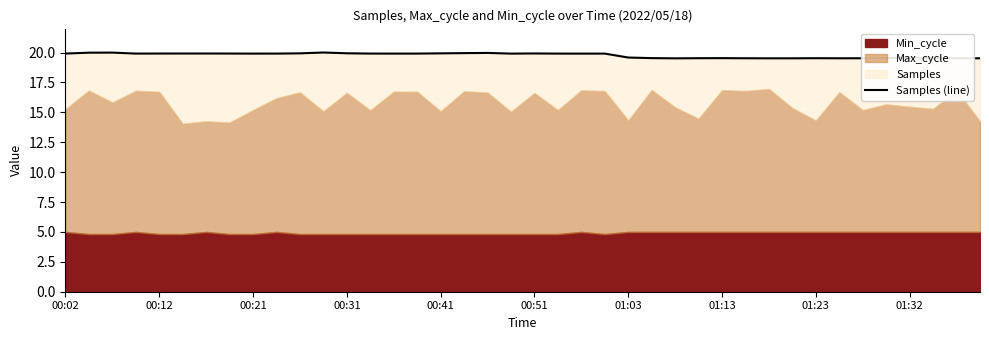

What value does the data have at 25?

19.5